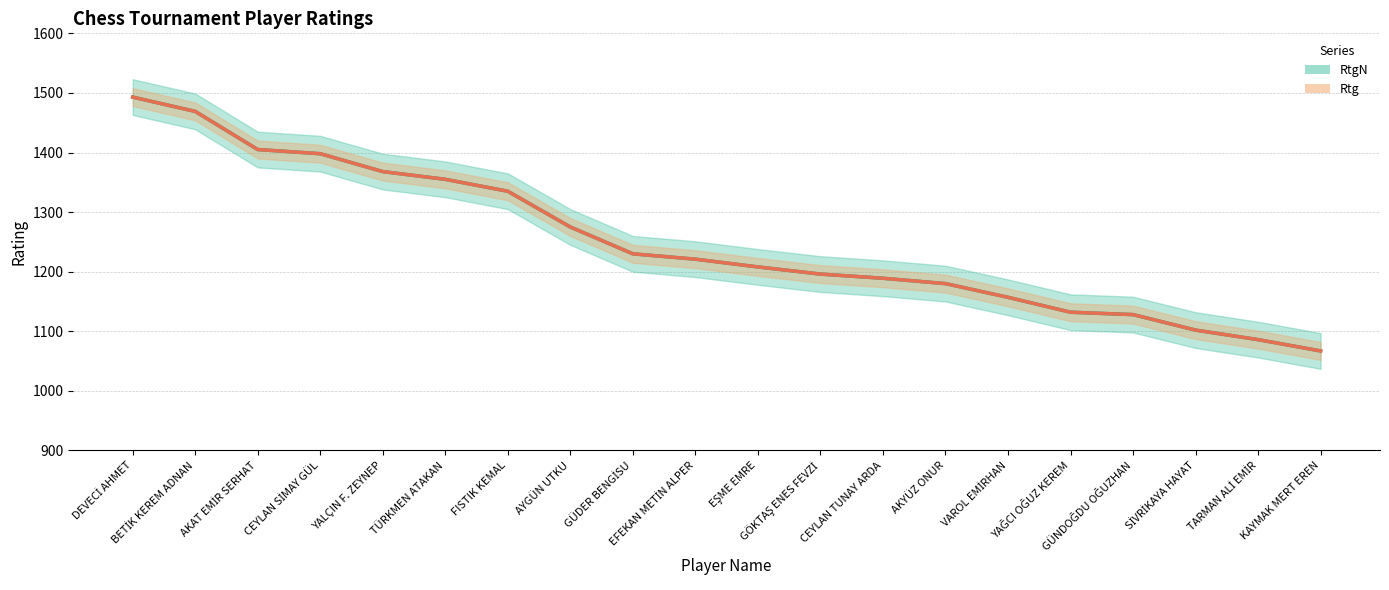

Which series has the largest total across all categories?

RtgN (line)